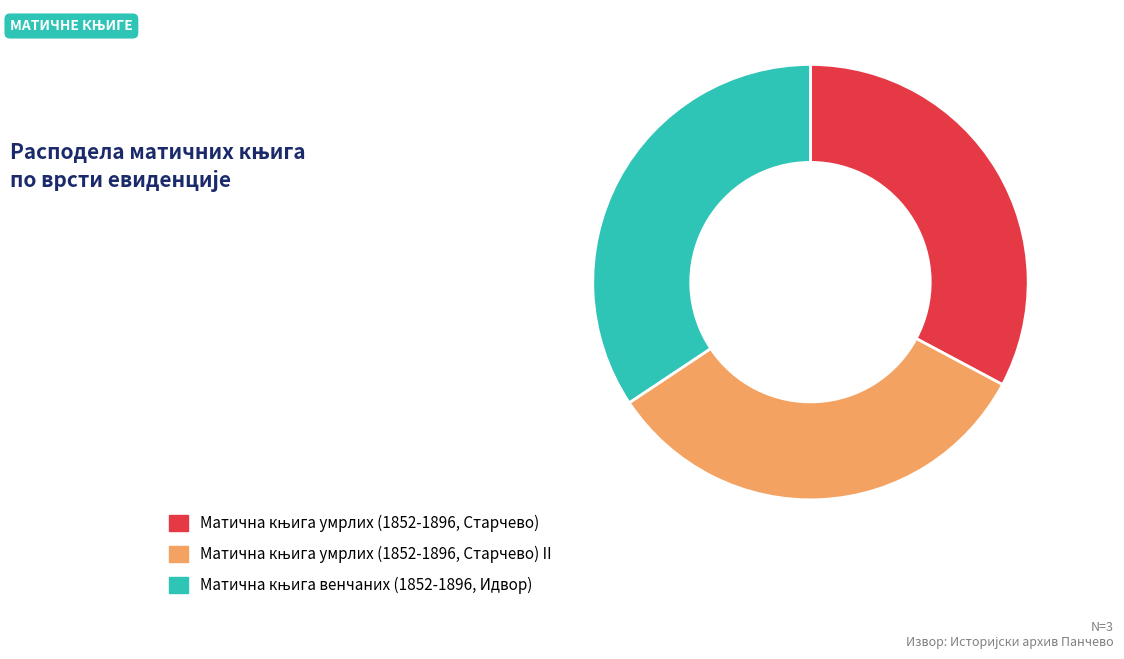

Does any single category account for the majority?

No